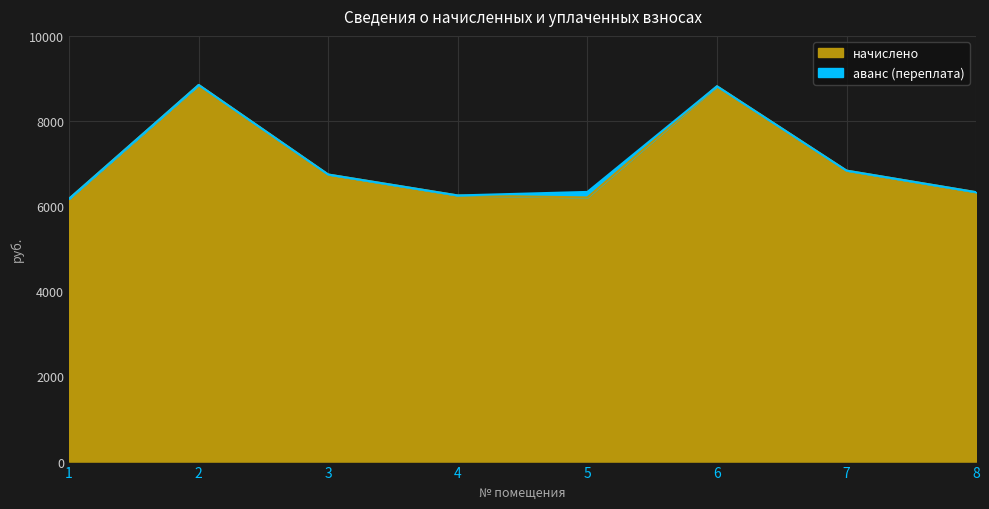

How many data points does each series have?

8